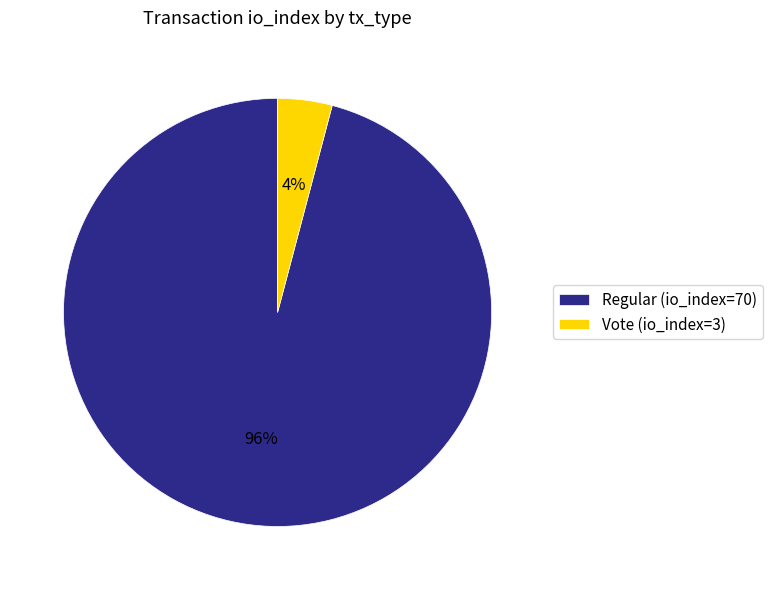

To the nearest percent, what portion does Vote (io_index=3) represent?

4%